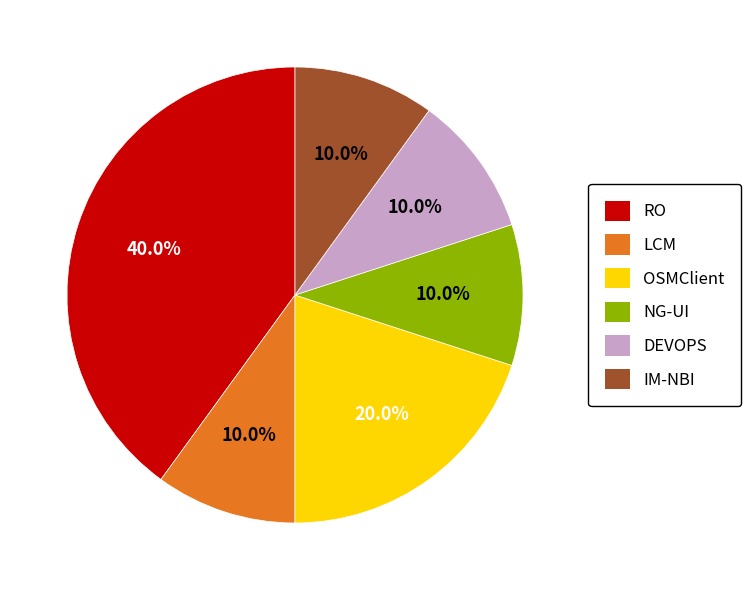

Which slice is the largest?

RO